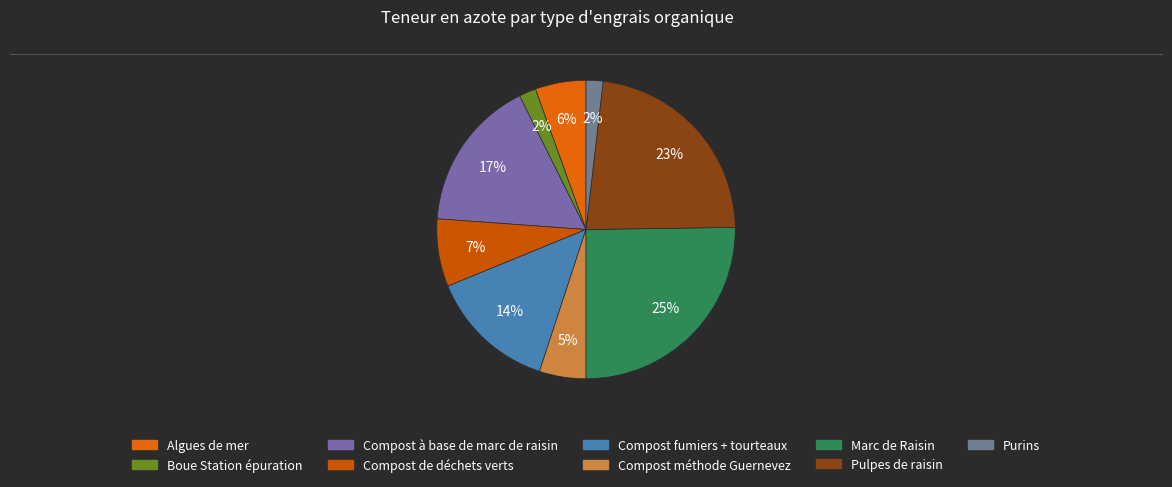

Combined, do Compost à base de marc de raisin and Purins account for over 50%?

No